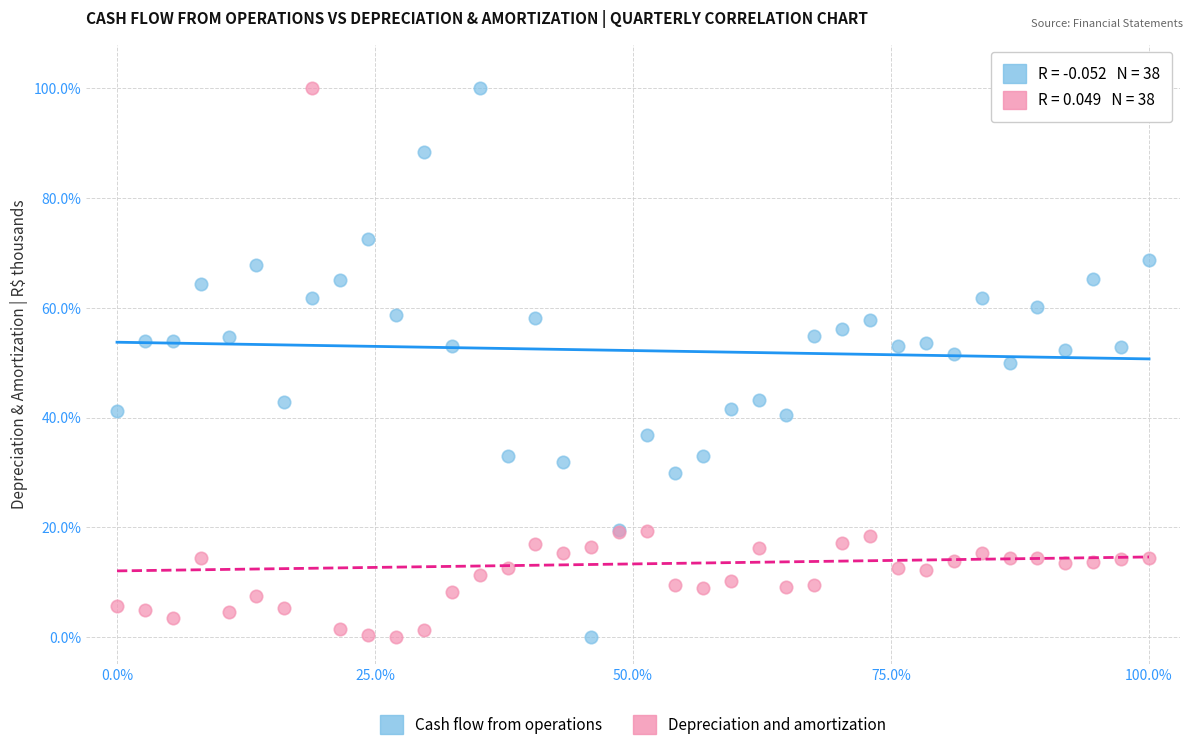

What is the X range (max minus min) for the scatter plot?

100.0